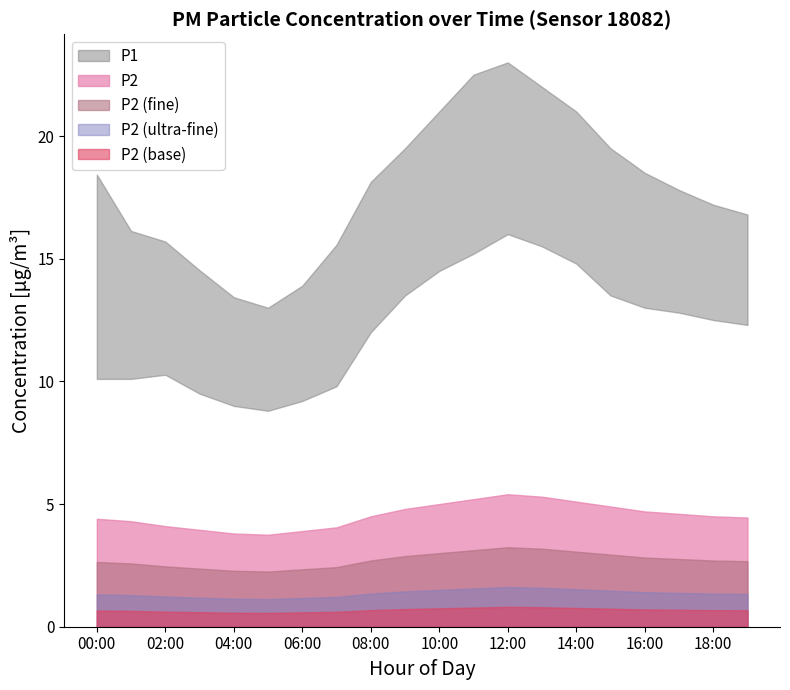

Does the chart display data point markers on the line(s)?

No